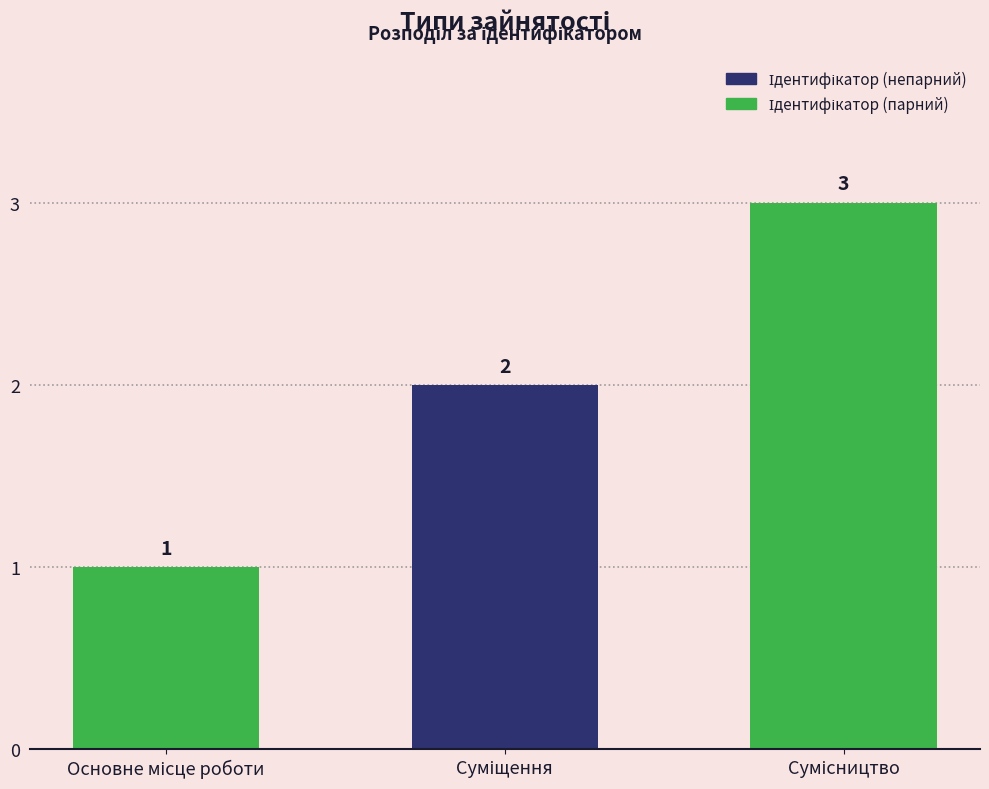

Reading left to right, extract all data points from this chart.

1	2	3